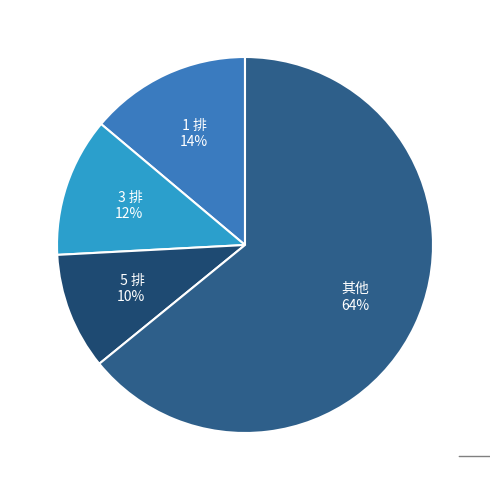

True or false: 1 排 accounts for 21% of the total.

False